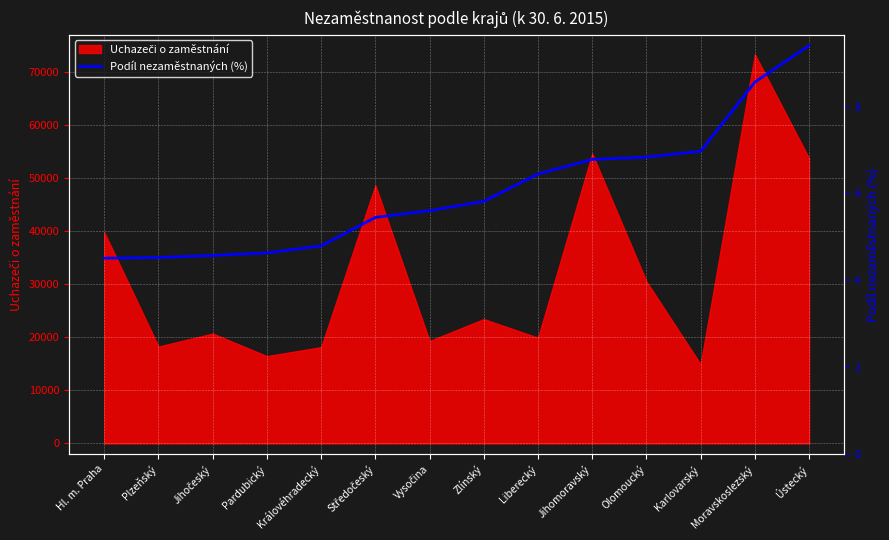

How many lines are shown in the chart?

1